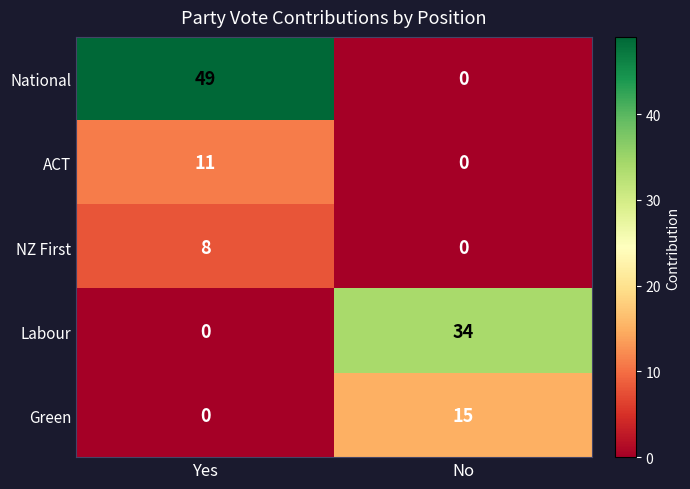

The Green series shows -8 at Yes. True or false?

False